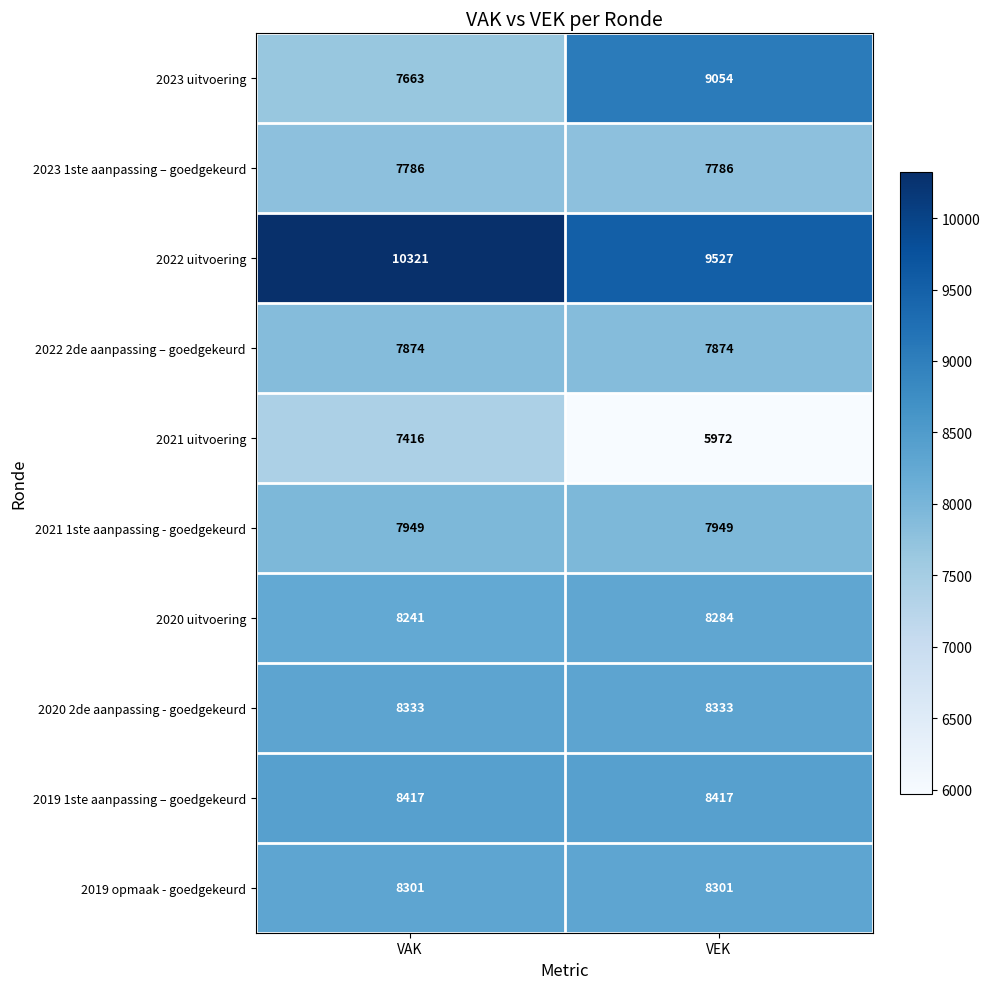

At how many categories does at least one series exceed 6883?

2